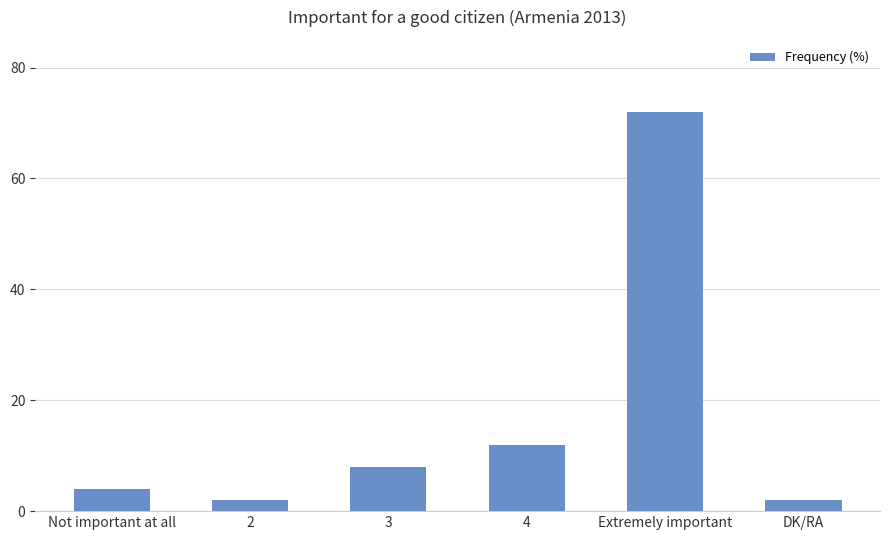

What position from the right is 2?

5